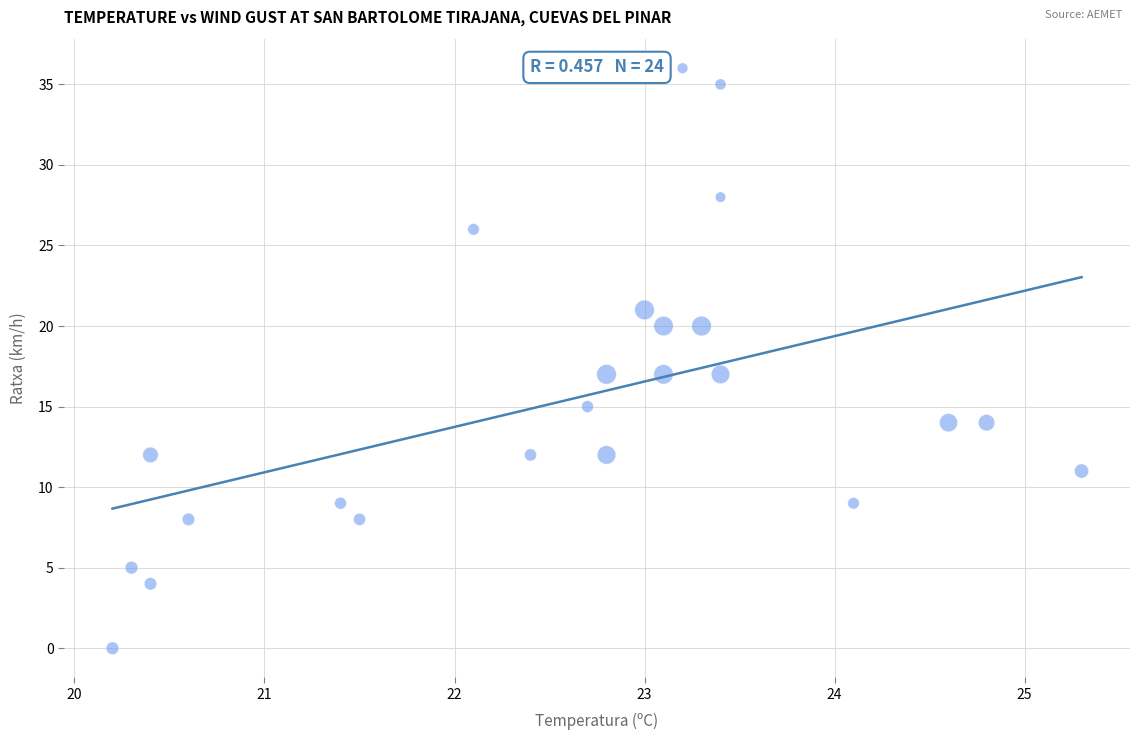

What is the range of Y values (max minus min)?

36